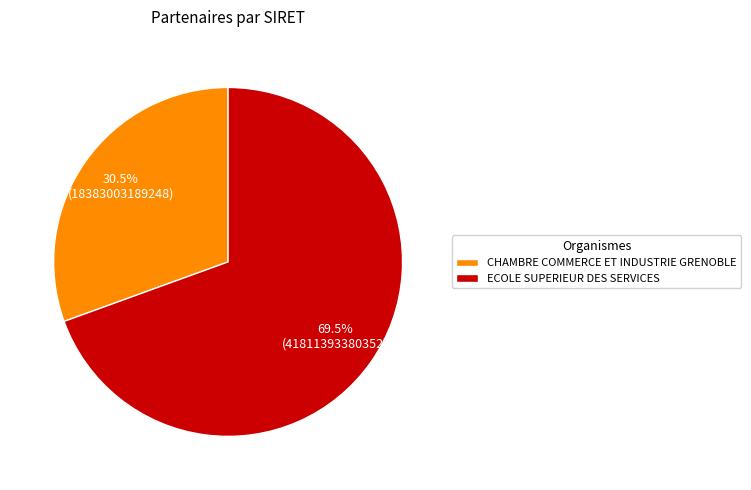

Count the number of slices in the pie.

2